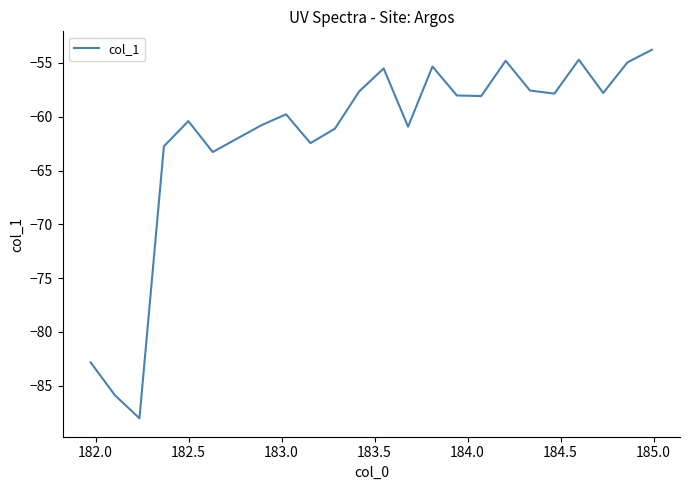

What is the minimum value shown in the chart?

-88.0